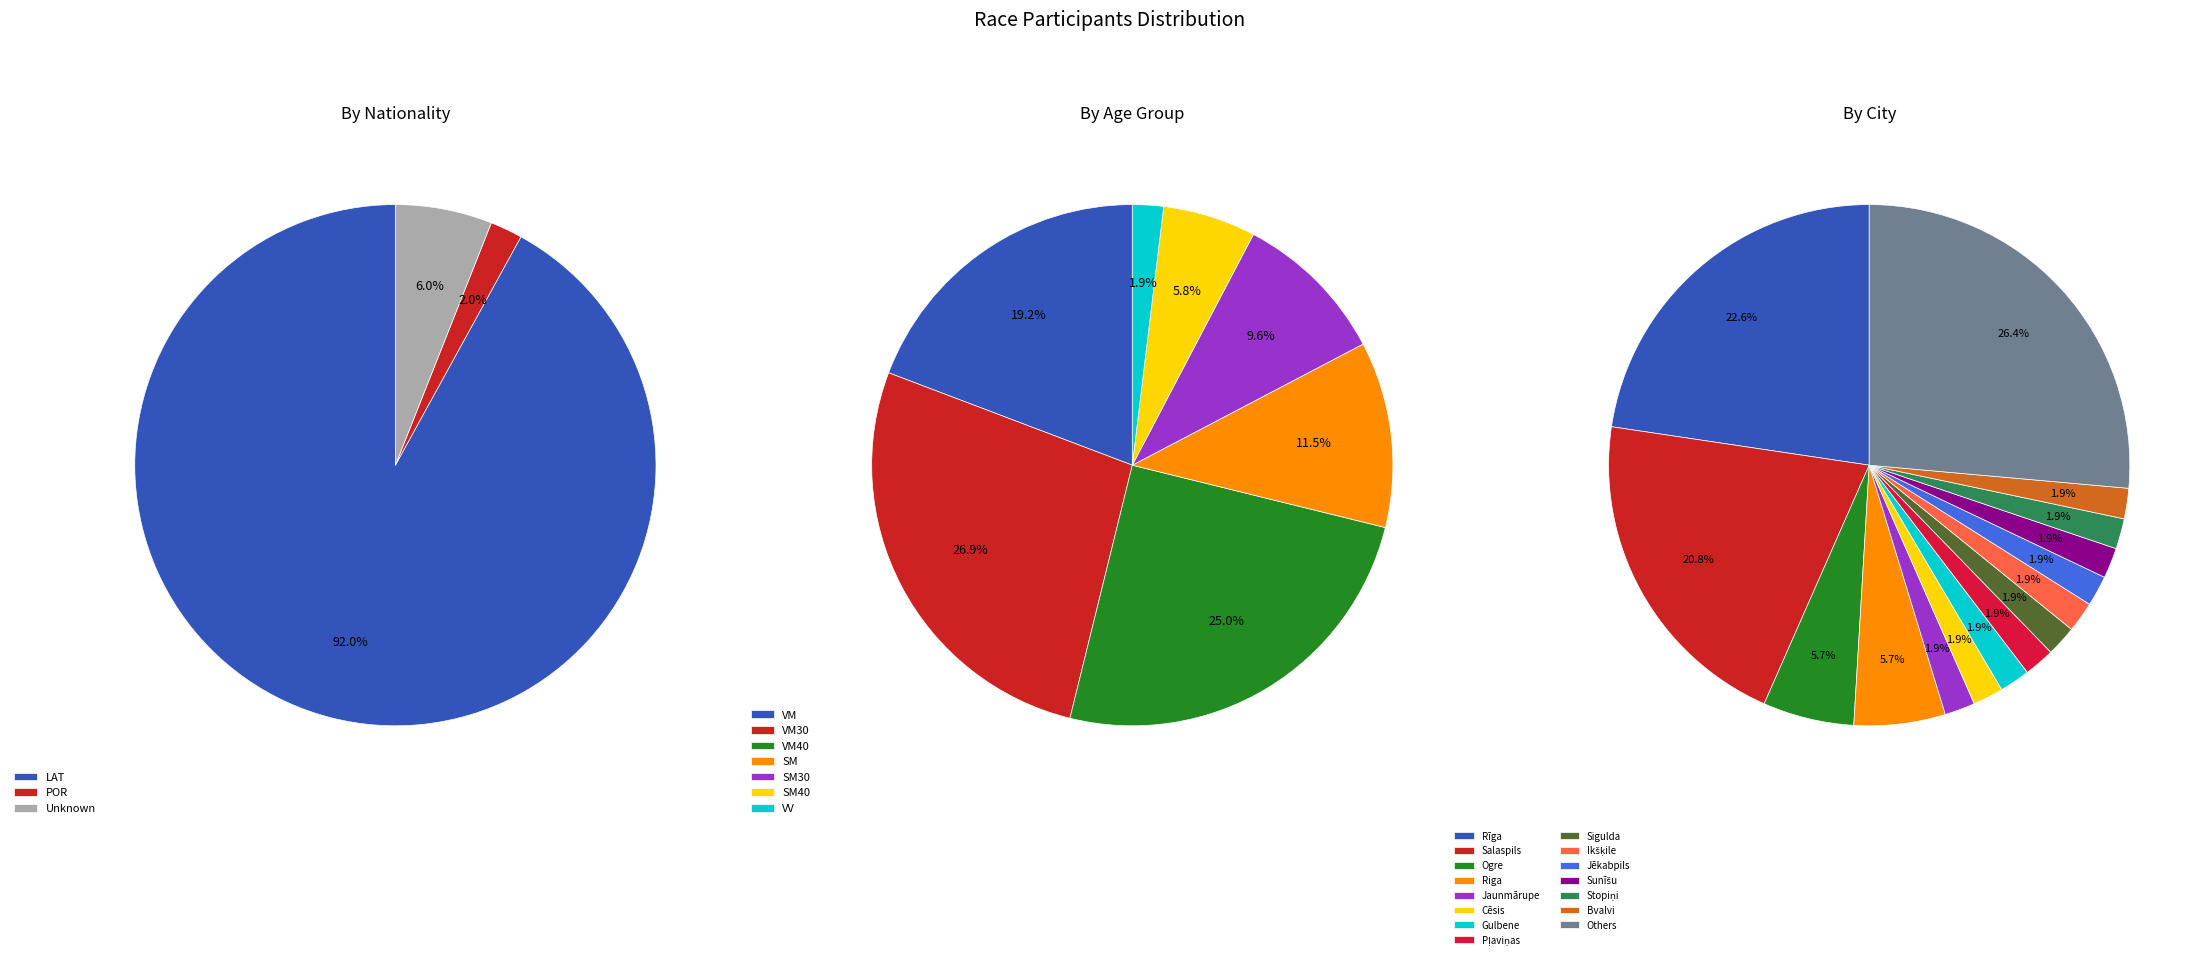

To the nearest percent, what is the difference between the LAT and POR slice percentages?

90%